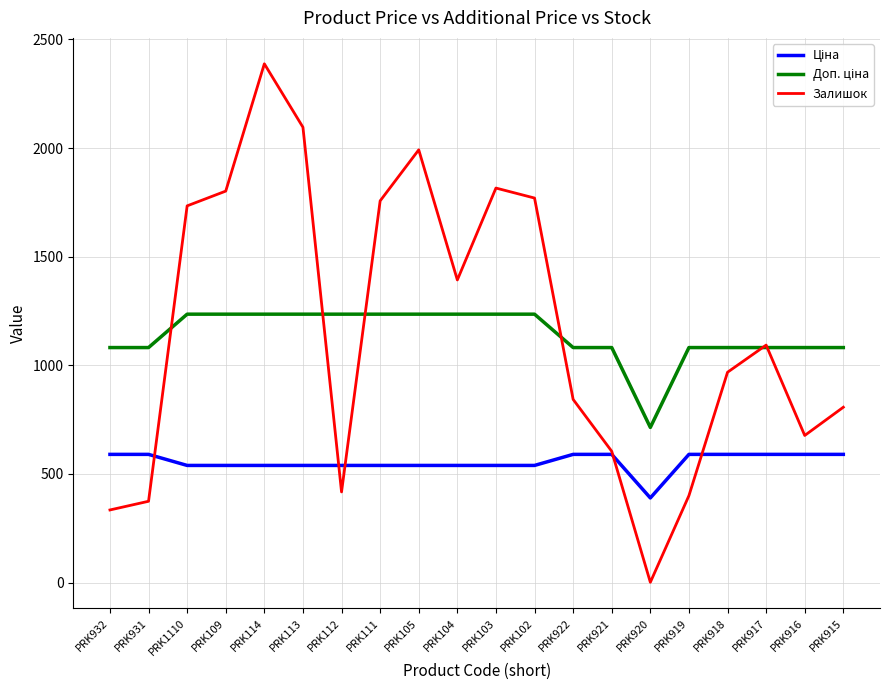

Is it true that Залишок equals 1992.0 at PRK104?

False